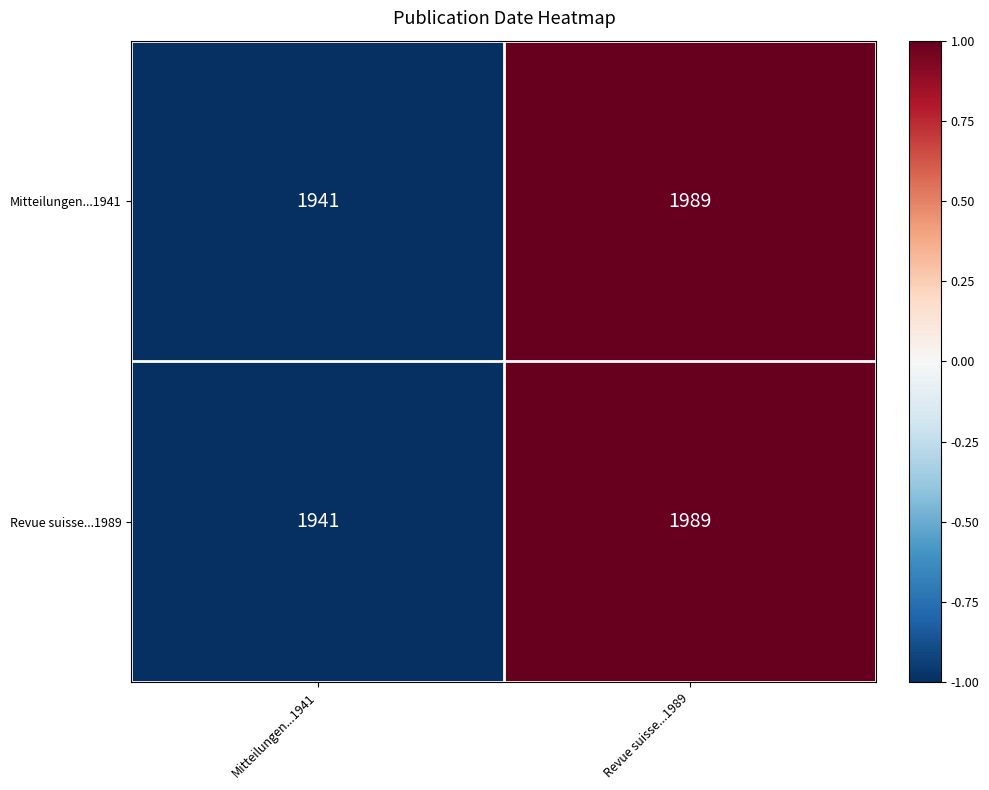

At which category is the sum across all series the highest?

Revue suisse...1989